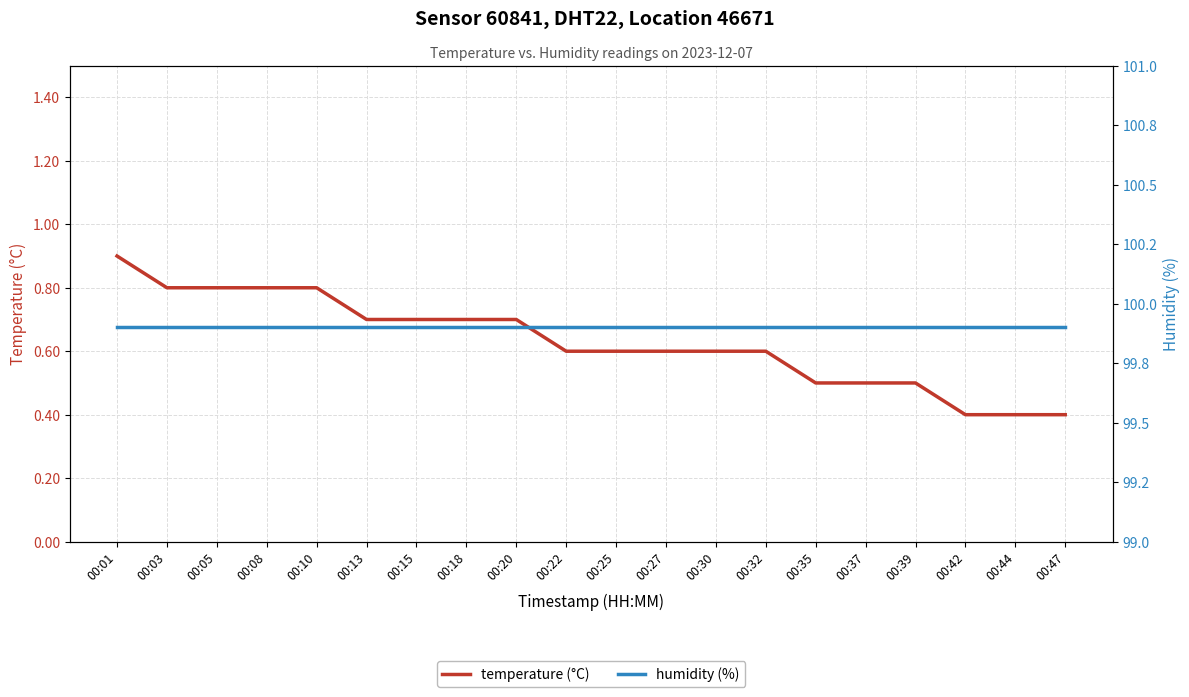

How many categories are shown in the chart?

20